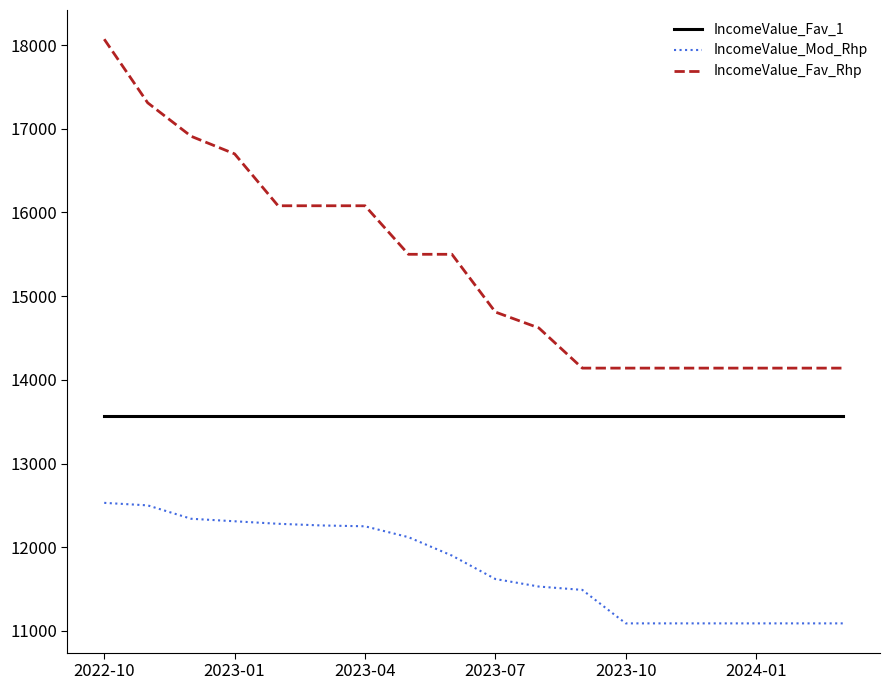

Rank the series by their maximum value, from lowest to highest.

IncomeValue_Mod_Rhp, IncomeValue_Fav_1, IncomeValue_Fav_Rhp